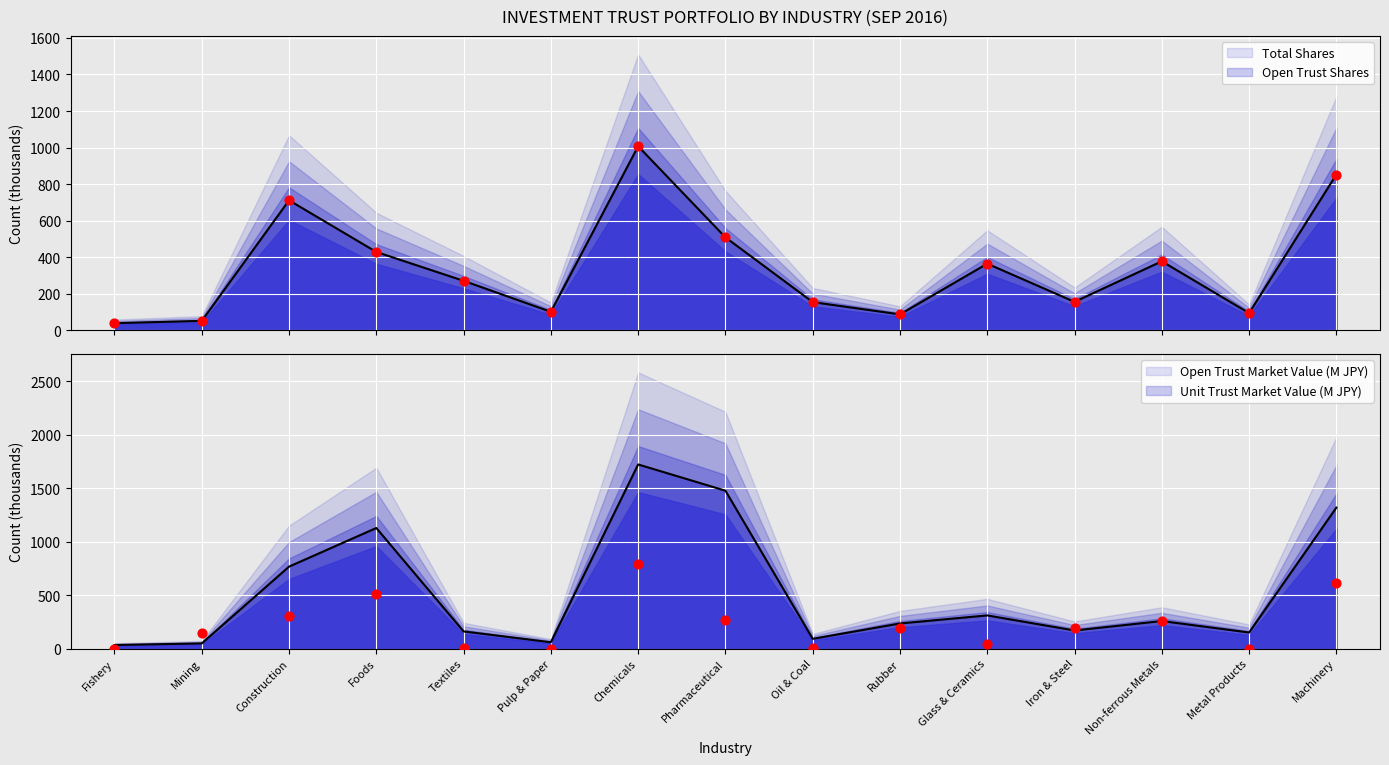

What are all the series names shown in the legend?

Total Shares (thousands), Open Trust Shares, Open Trust Market Value, Unit Trust Market Value